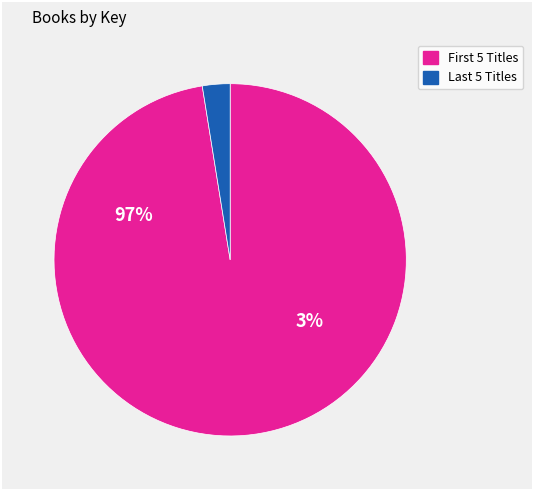

True or false: Shiloh Christmas accounts for 27% of the total.

False